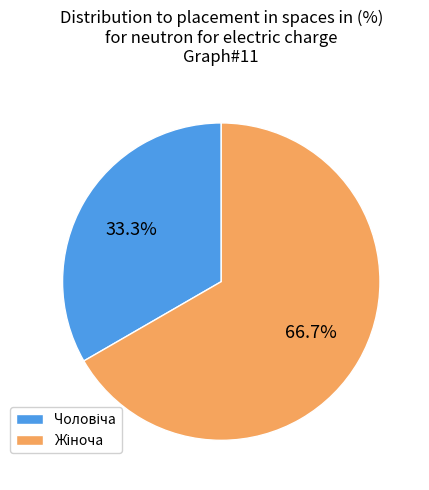

To the nearest percent, what is the difference between the Чоловіча and Жіноча slice percentages?

33%